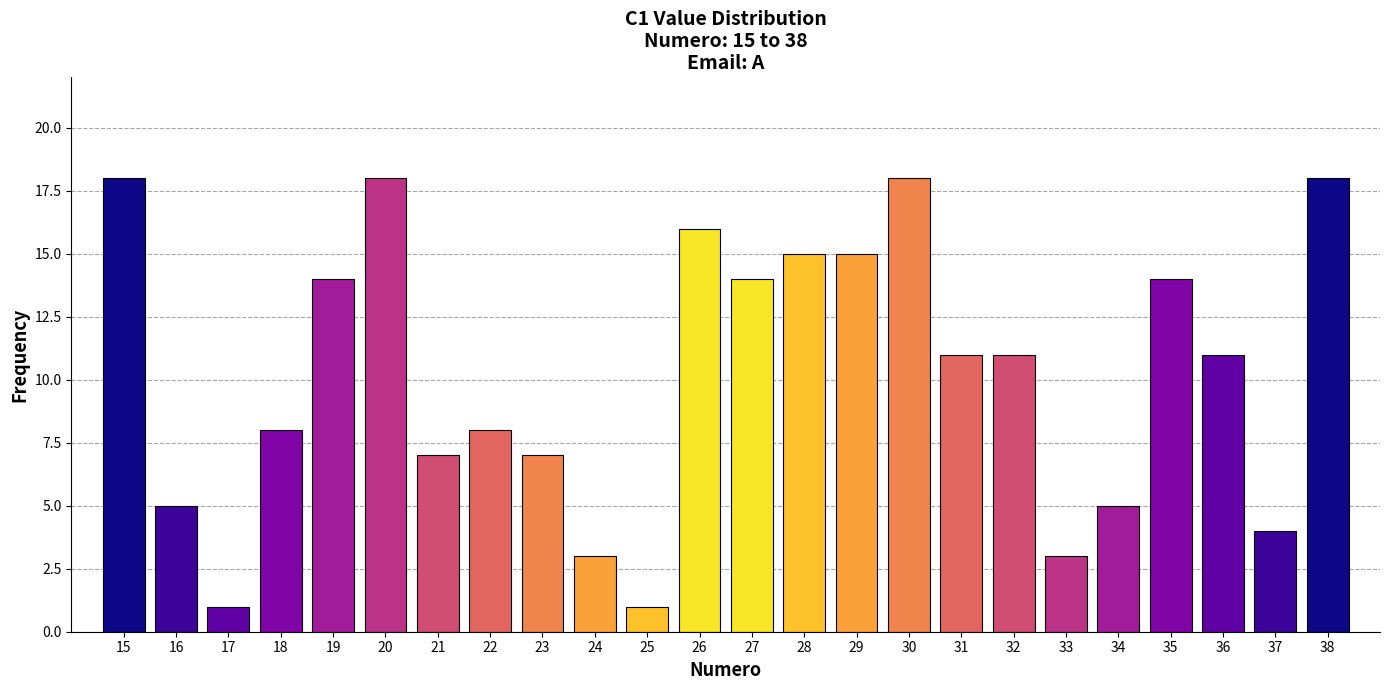

Reading right to left, what are all the values shown in this chart?

38=18	37=4	36=11	35=14	34=5	33=3	32=11	31=11	30=18	29=15	28=15	27=14	26=16	25=1	24=3	23=7	22=8	21=7	20=18	19=14	18=8	17=1	16=5	15=18